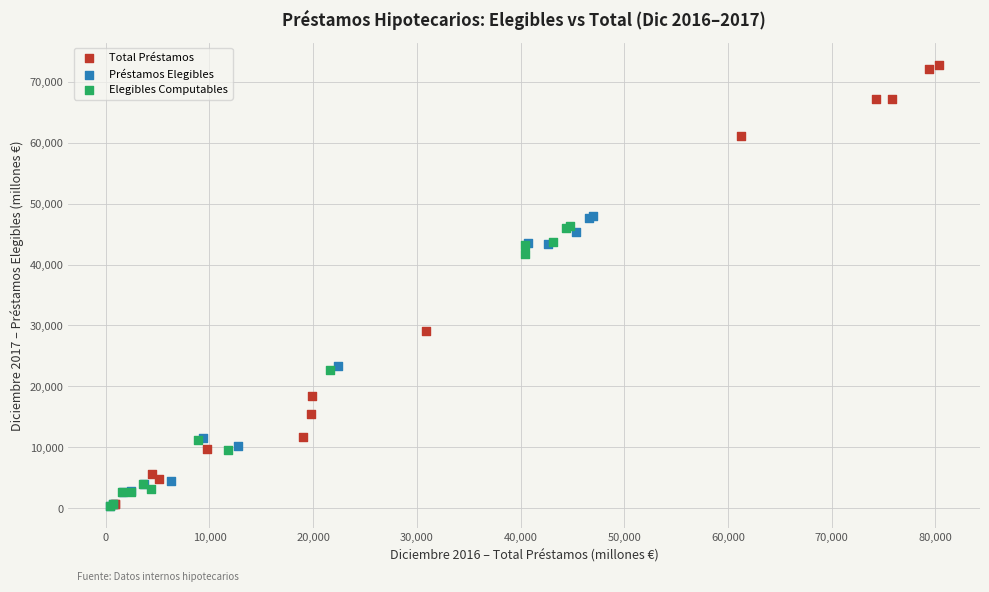

Which series has the largest Y range (max minus min)?

Total Préstamos